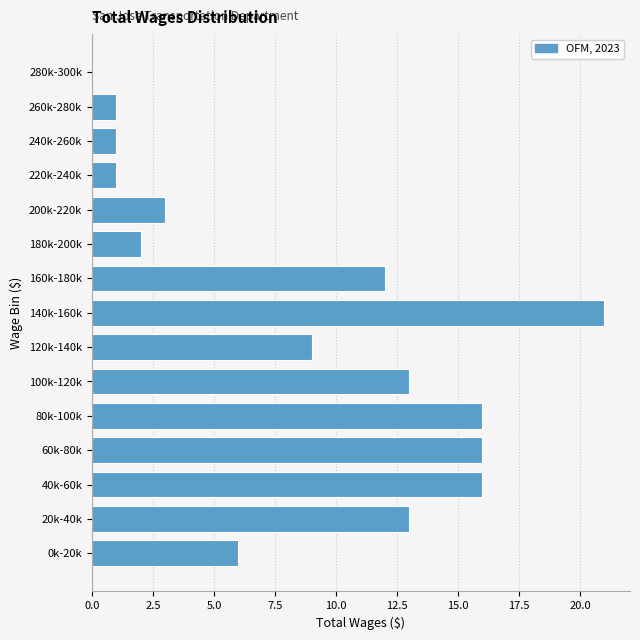

Reading bottom to top, extract all data points from this chart.

0k-20k=6	20k-40k=13	40k-60k=16	60k-80k=16	80k-100k=16	100k-120k=13	120k-140k=9	140k-160k=21	160k-180k=12	180k-200k=2	200k-220k=3	220k-240k=1	240k-260k=1	260k-280k=1	280k-300k=0